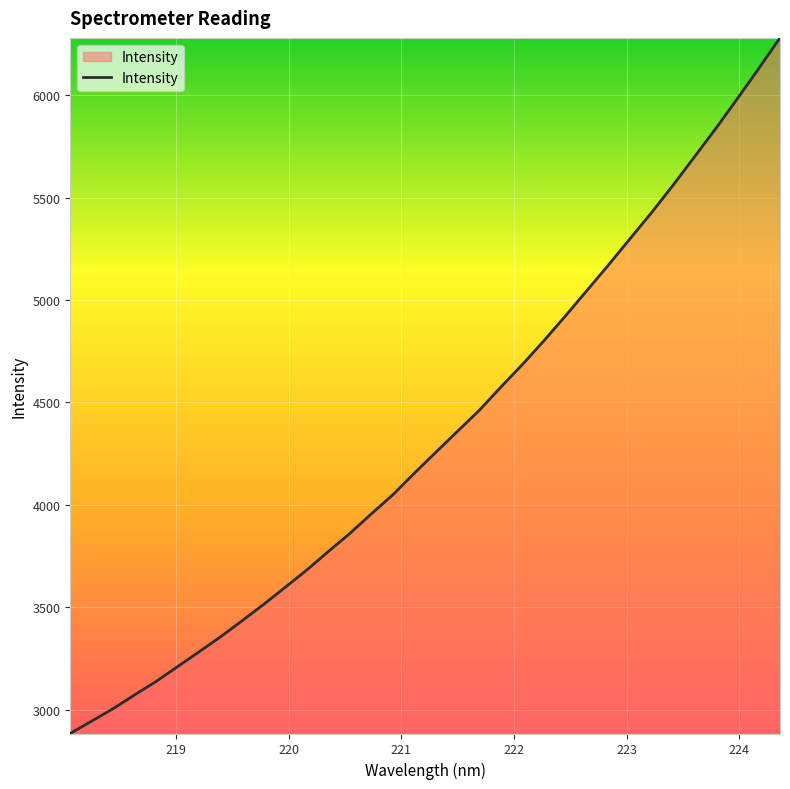

What is the minimum value shown in the chart?

2884.3